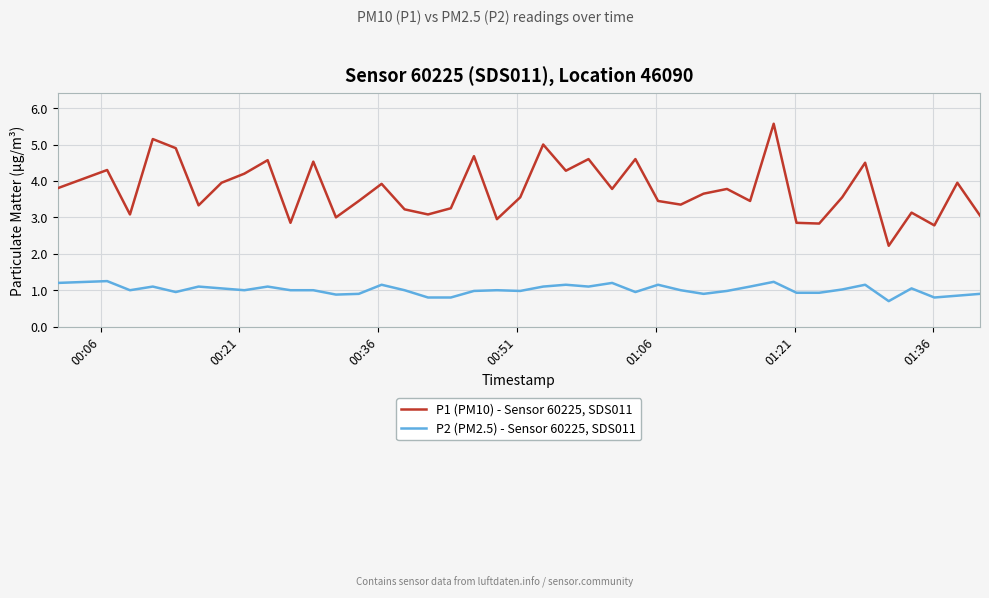

Which series has the largest range (max minus min)?

P1 (PM10) - Sensor 60225, SDS011